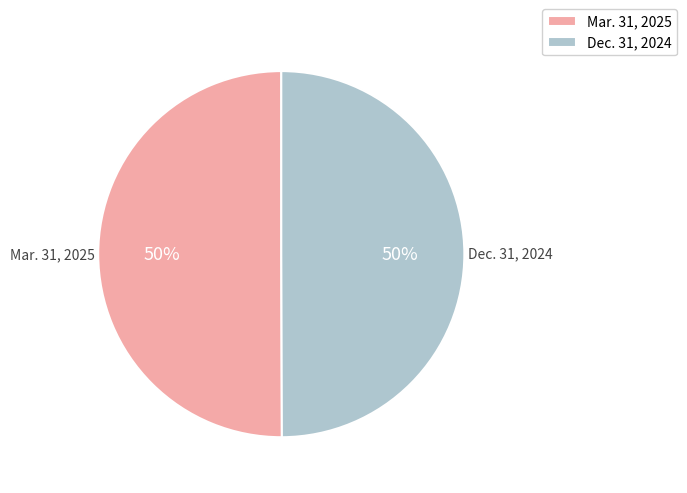

Count the number of slices in the pie.

2